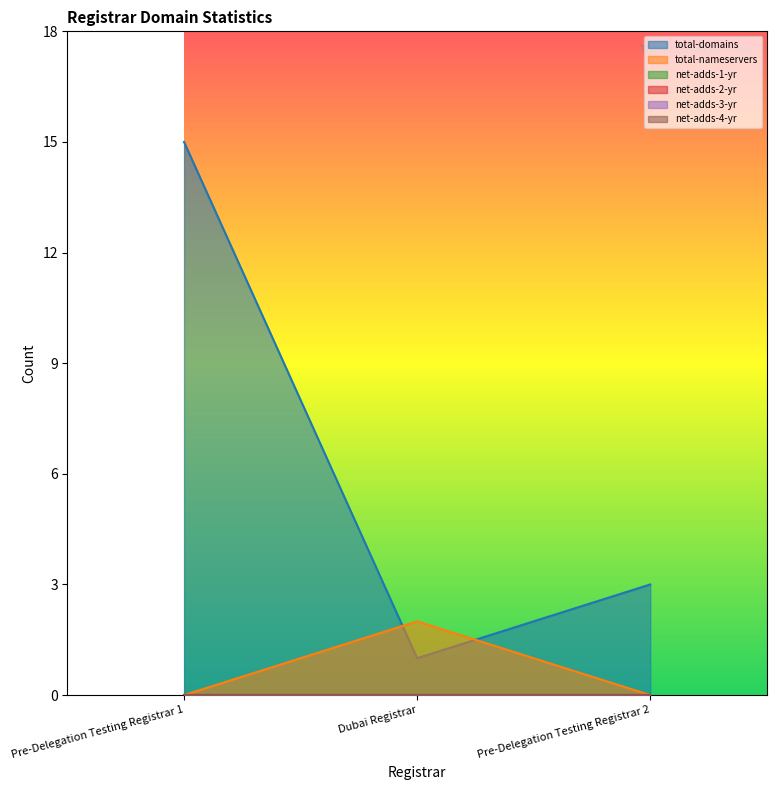

At which label does net-adds-3-yr reach its peak?

Pre-Delegation Testing Registrar 1